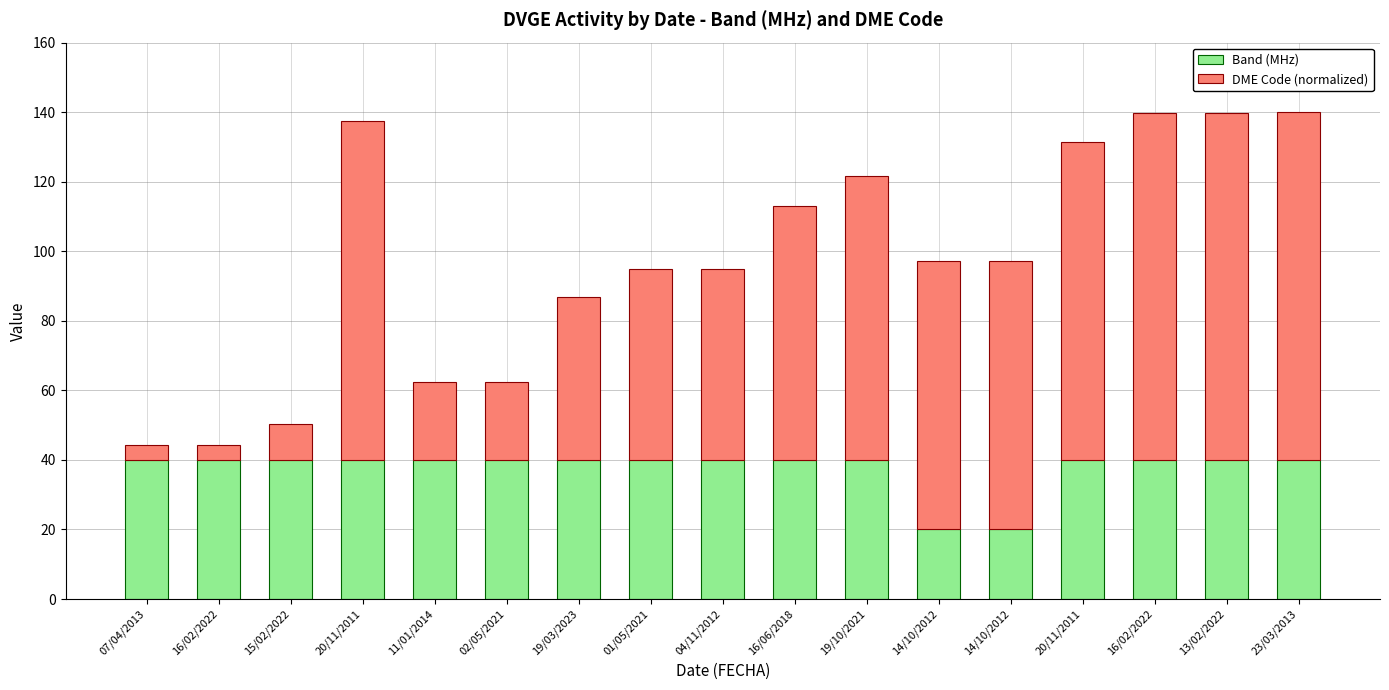

List the series in order of their overall mean, highest first.

DME Code (normalized), Band (MHz)